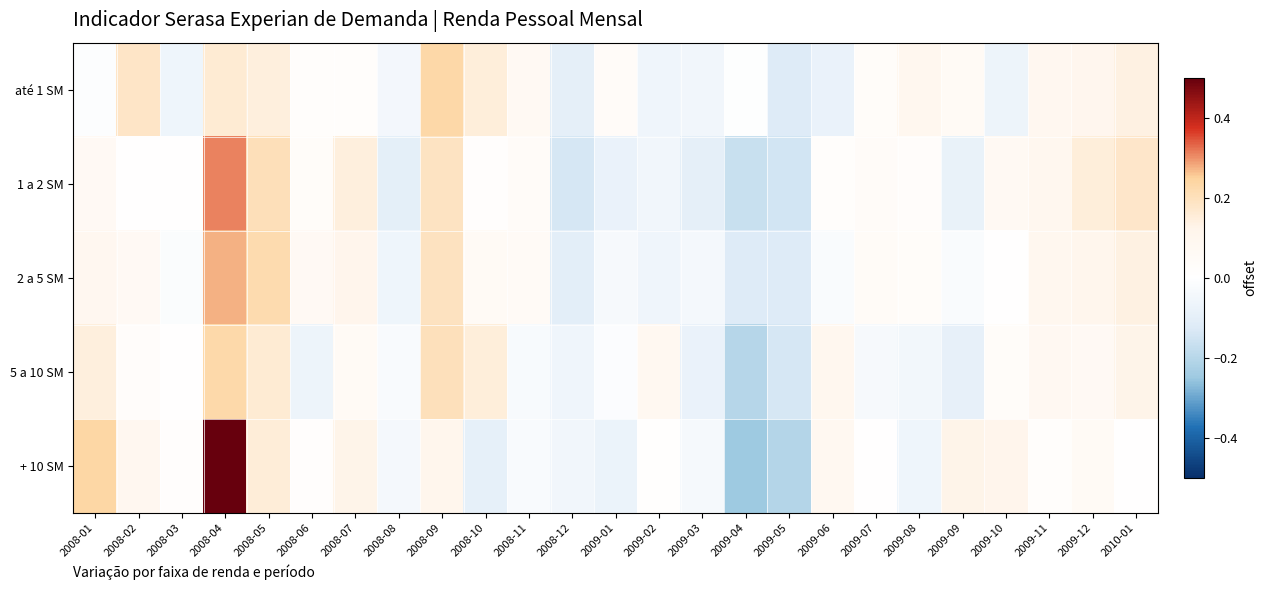

List the series in order of their peak value, lowest first.

5 a 10 SM, até 1 SM, 2 a 5 SM, 1 a 2 SM, + 10 SM